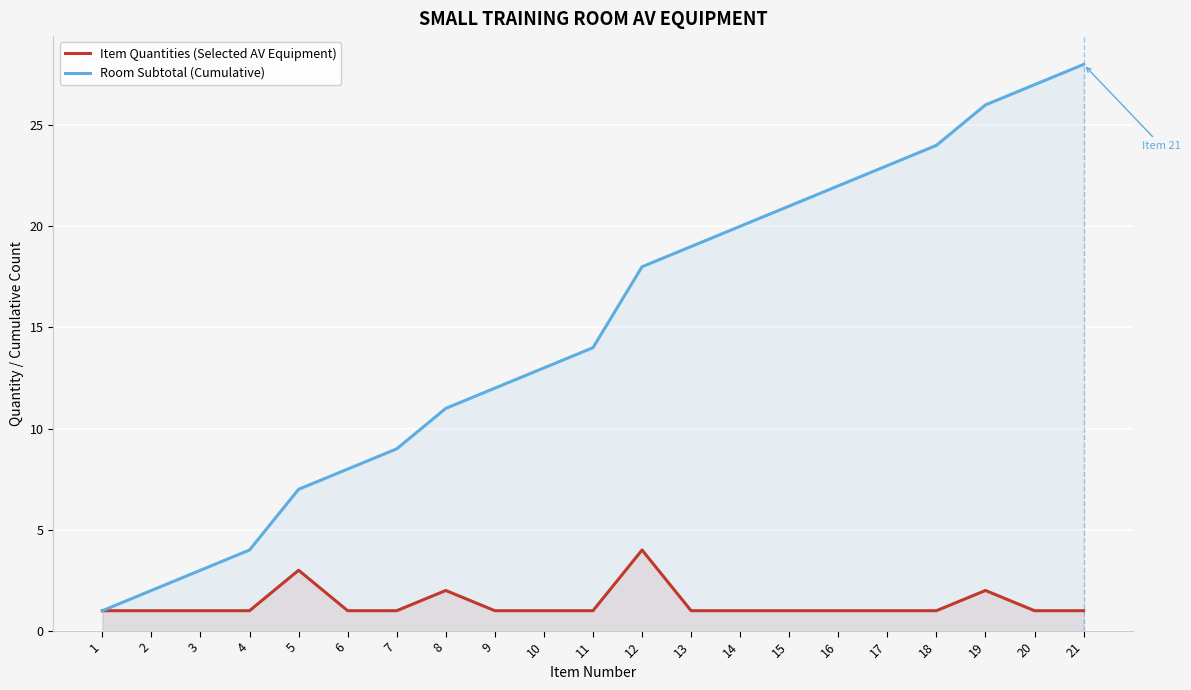

Which label corresponds to the largest value in the chart?

21